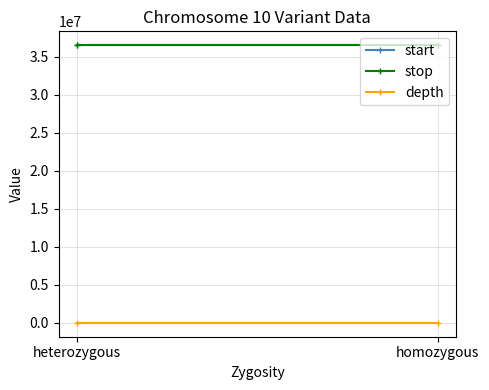

List the series in order of their peak value, lowest first.

depth, start, stop